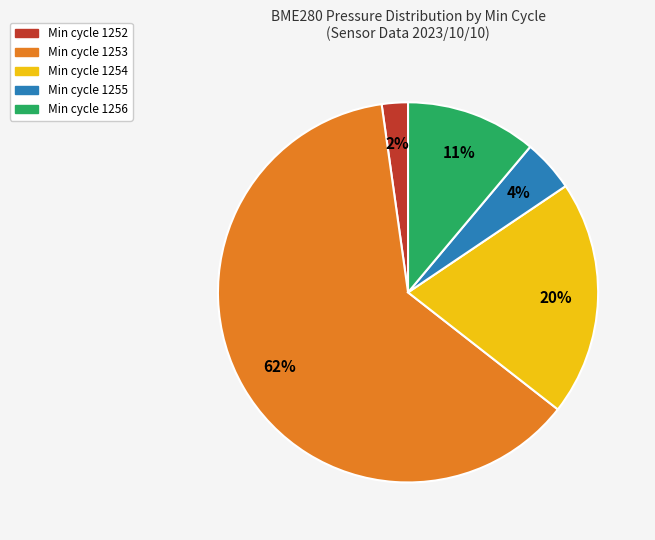

What is the smallest slice in the pie chart?

Min cycle 1252